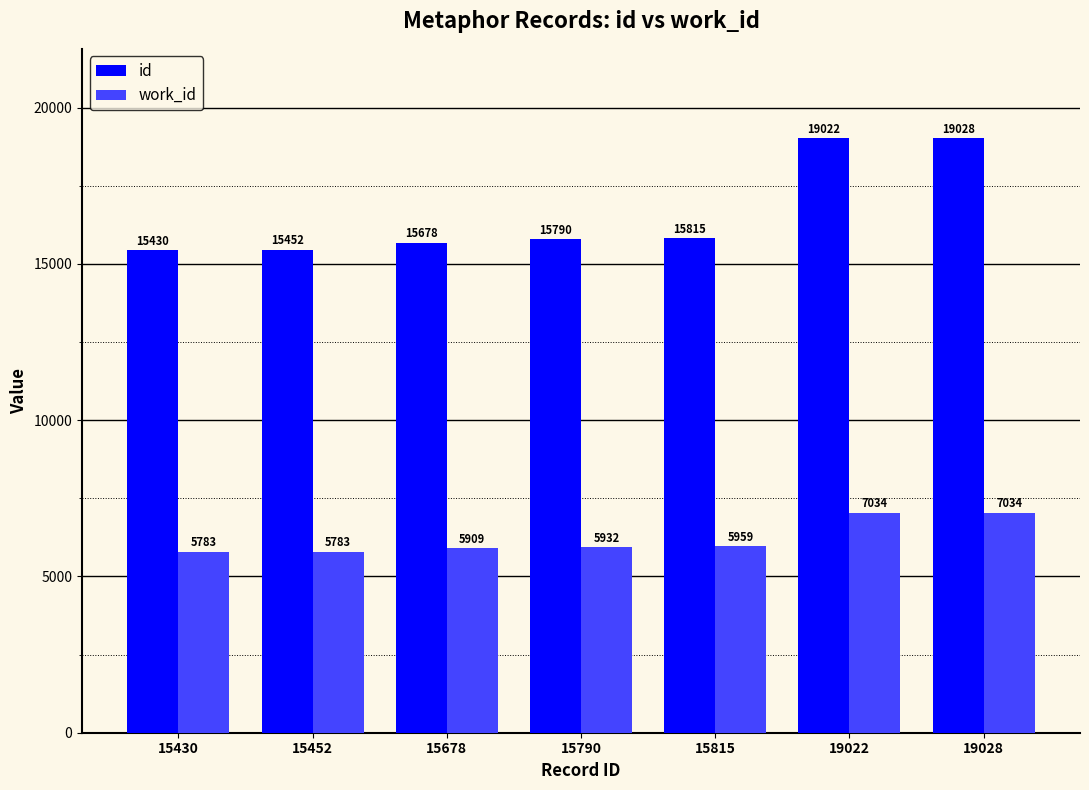

How many bars are there in each group?

2